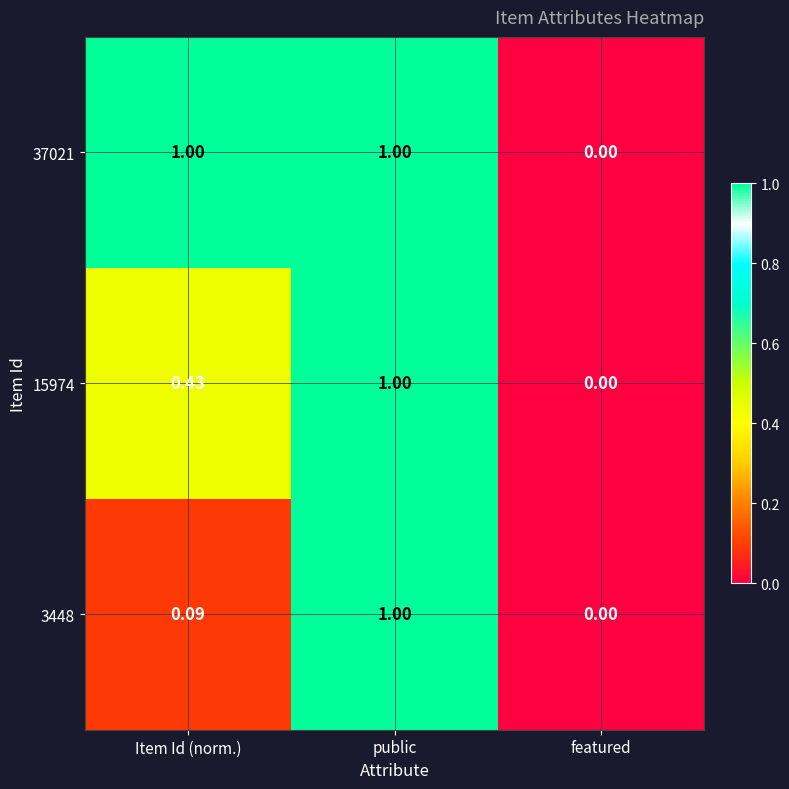

Rank the categories by 3448 value from lowest to highest.

featured, Item Id (norm.), public